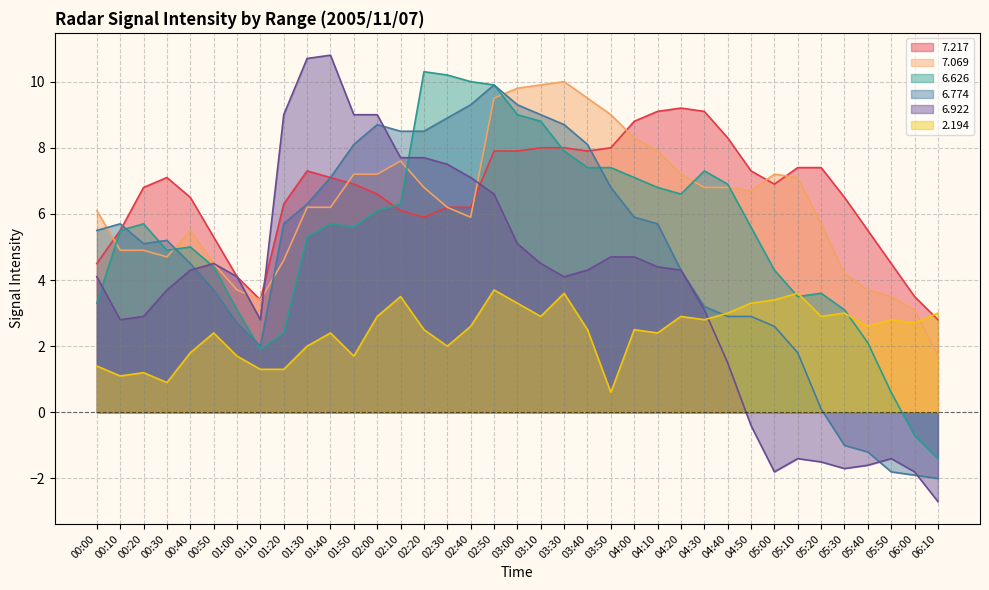

True or false:   7.069 has more than 0 points higher than both neighbors.

True